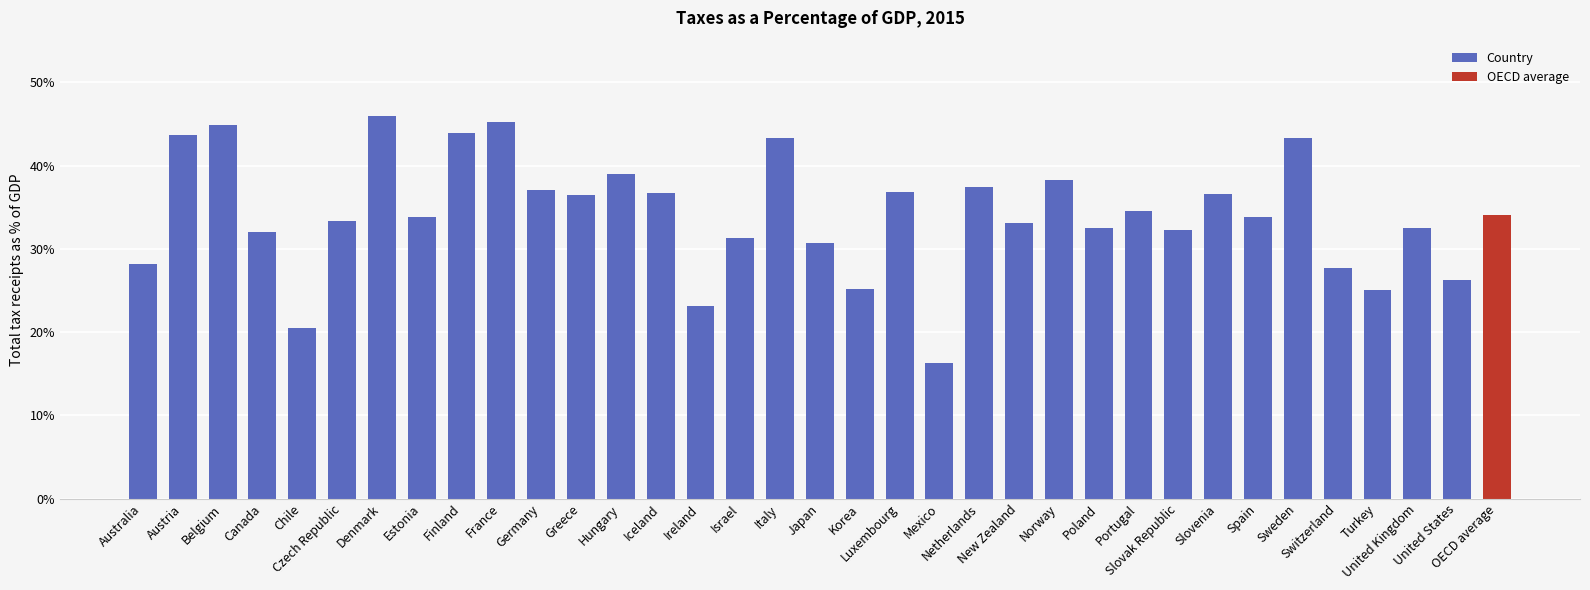

What is the greatest value displayed?

0.5